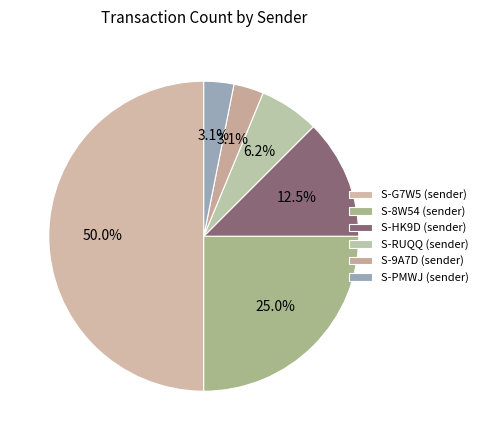

How many slices are in this pie chart?

6